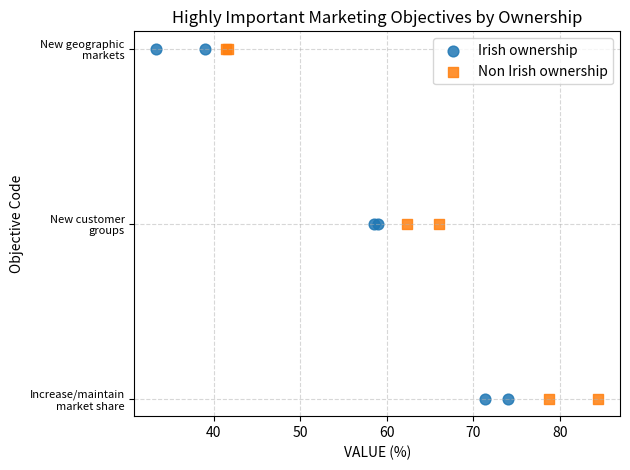

What are all the series names shown in the legend?

Irish ownership, Non Irish ownership